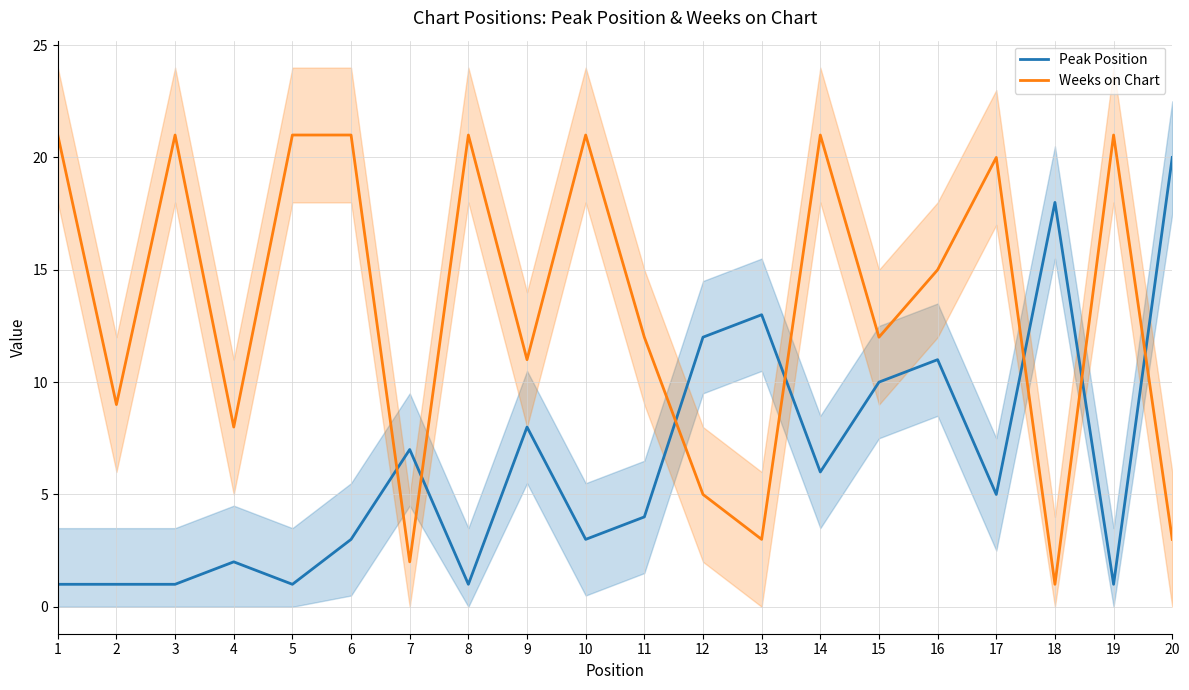

What is the average value of the Weeks on Chart series?

13